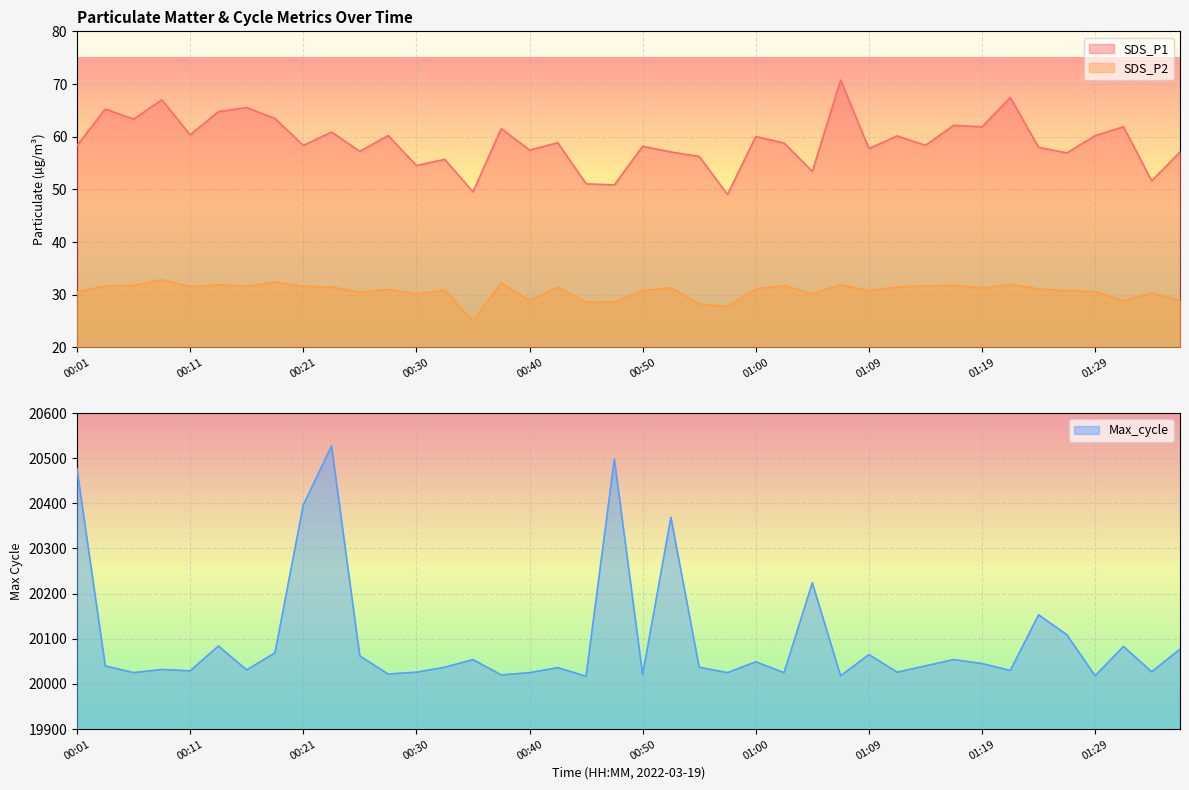

At how many categories does at least one series exceed 70?

1